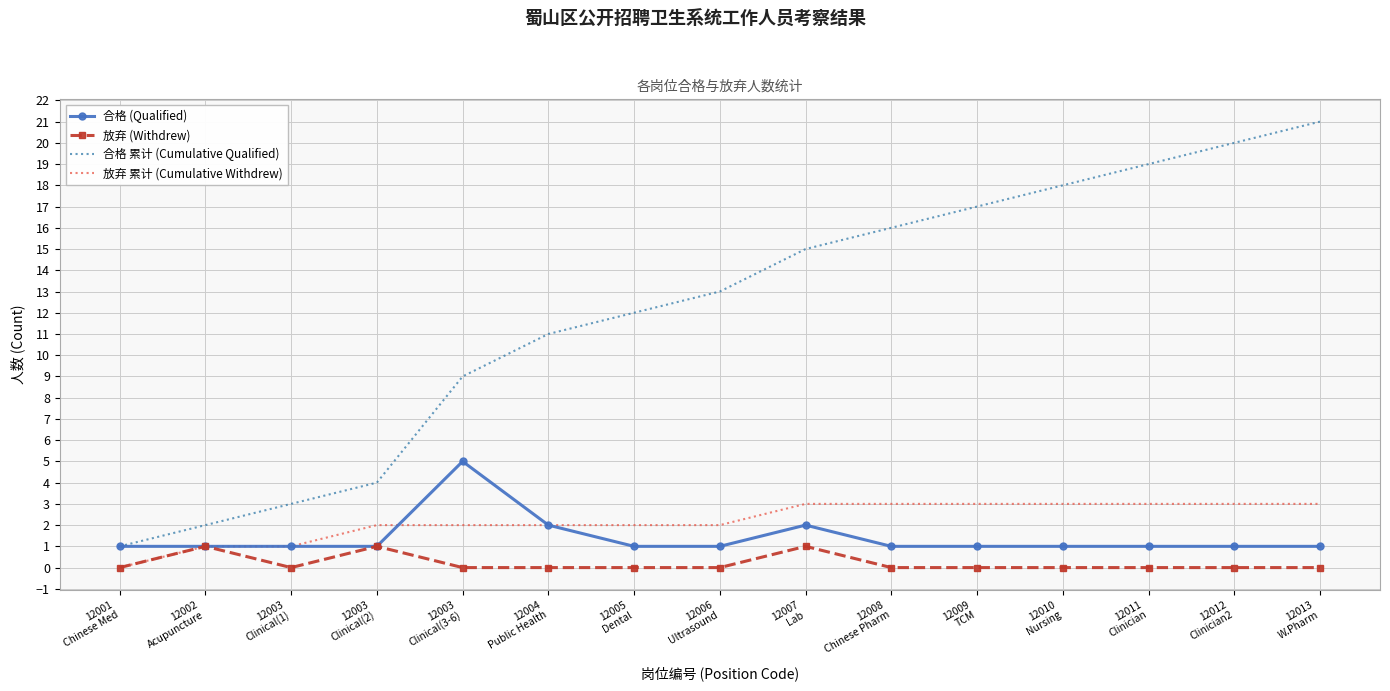

What is the total value across all series at 12003
Clinical(1)?

5